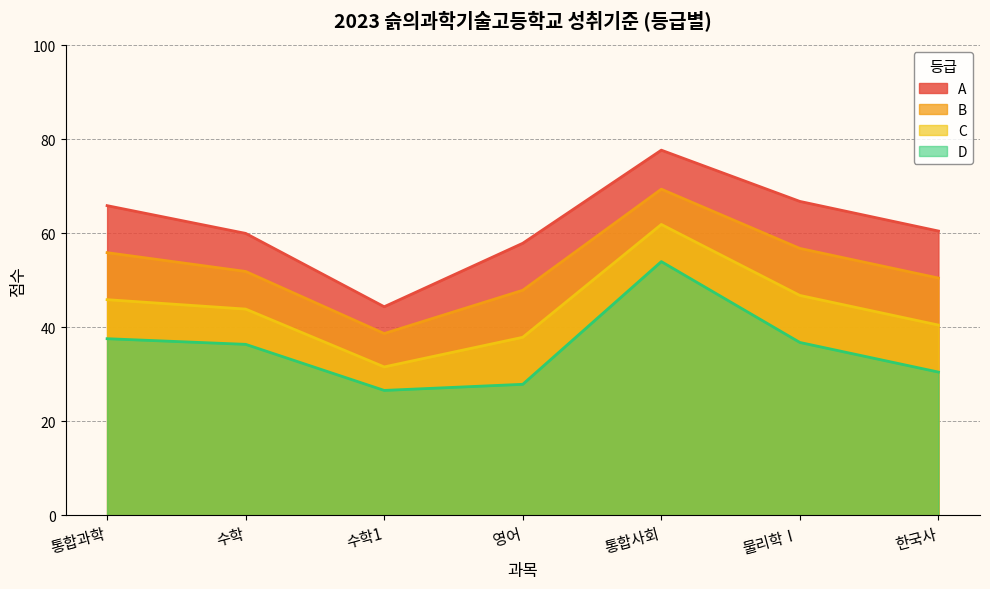

Reading left to right, what are all the values shown in this chart?

A: 65.9	60.0	44.4	57.9	77.7	66.8	60.5
B: 55.9	51.9	38.7	47.9	69.4	56.8	50.5
C: 45.9	43.9	31.6	37.9	61.9	46.8	40.5
D: 37.6	36.4	26.6	27.9	54.0	36.8	30.5